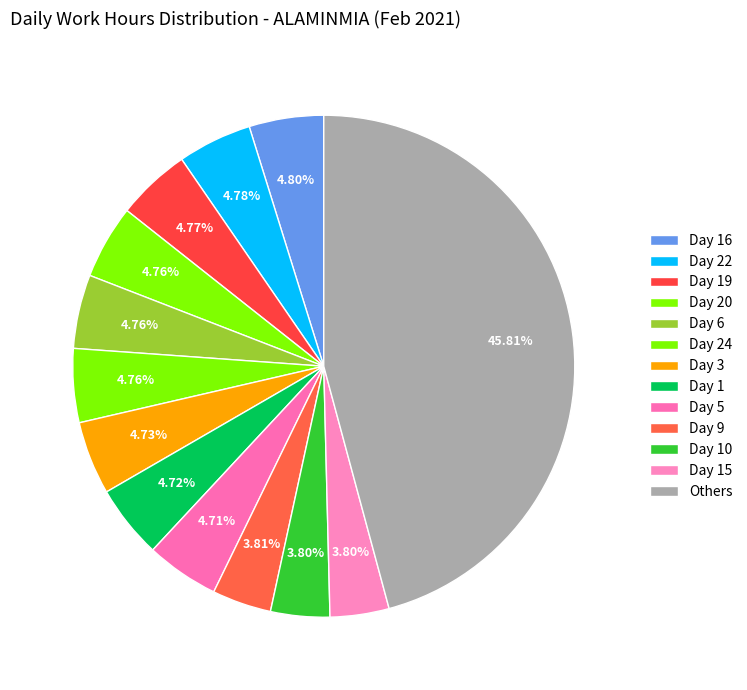

Count the number of slices in the pie.

13